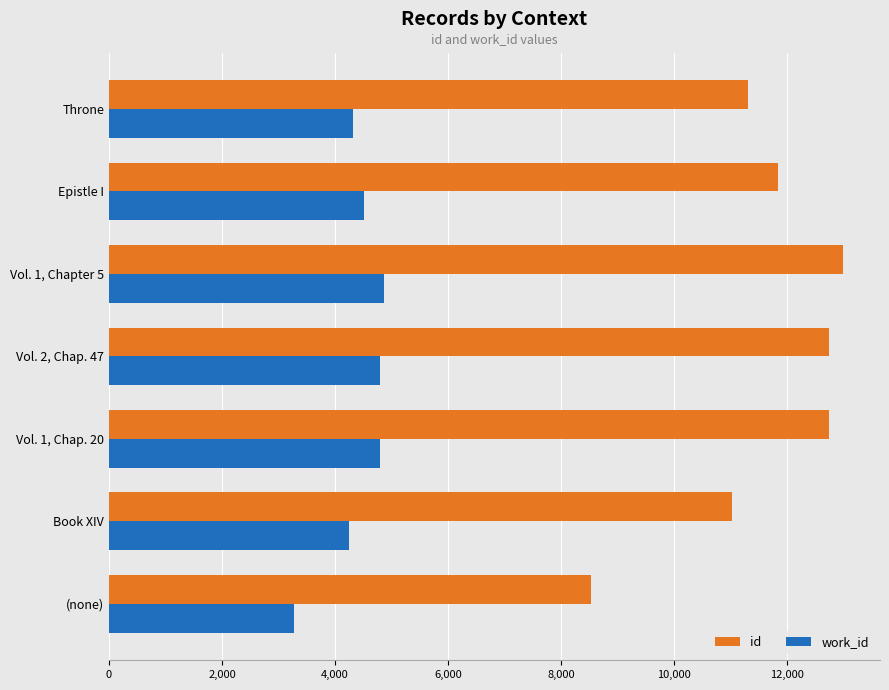

How many data points does each series have?

7